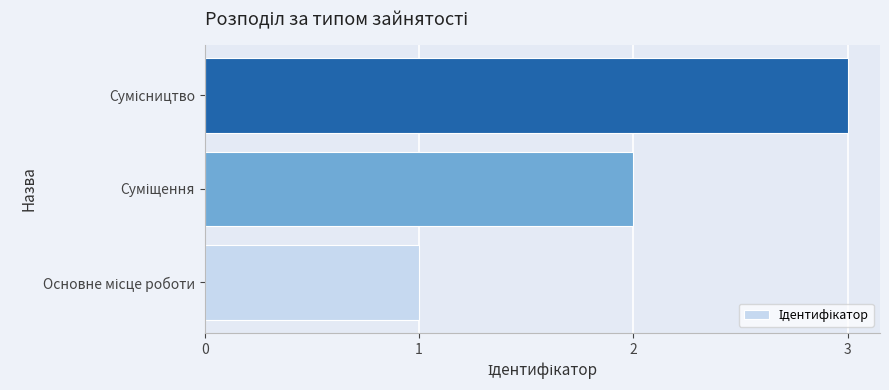

What is the sum of all values?

6